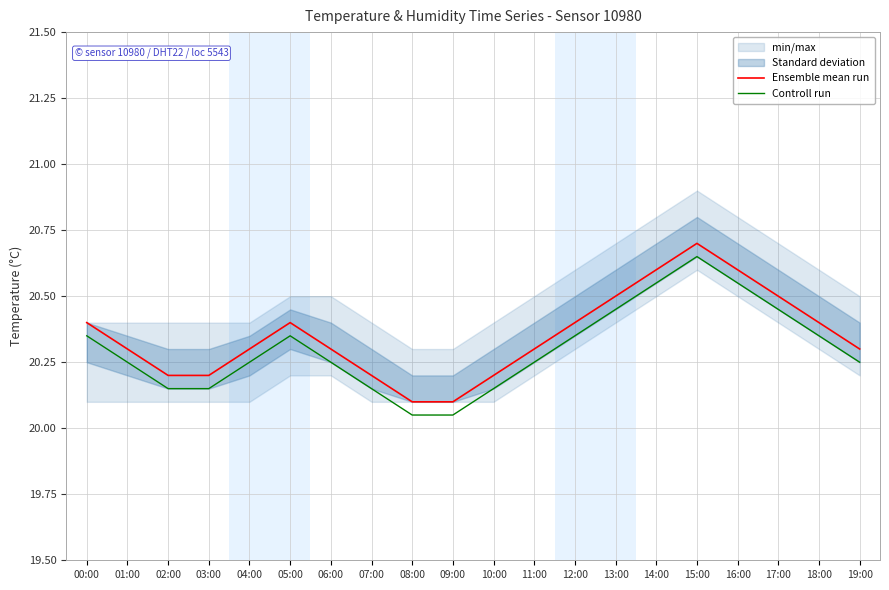

What is the total value across all series at 11:00?

40.5